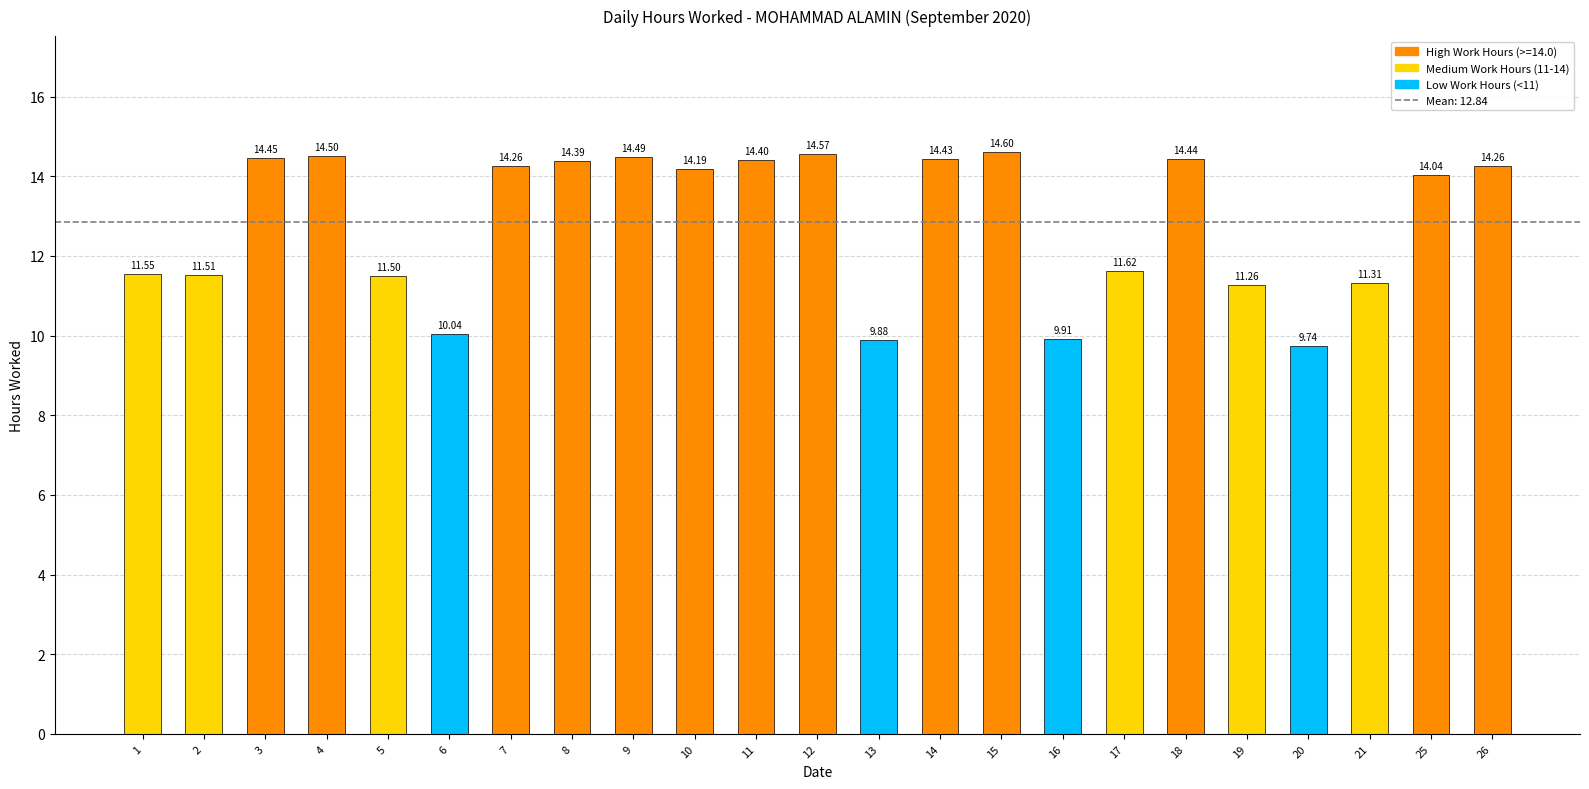

At which label is the value closest to 12?

17